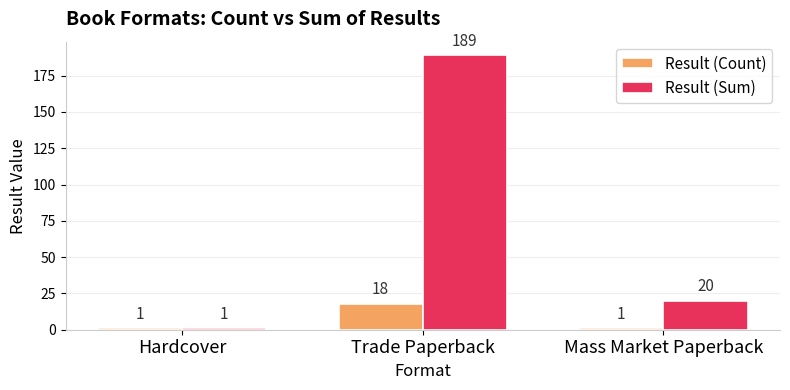

What is the difference between the maximum and second lowest values in the Result (Sum) series?

169